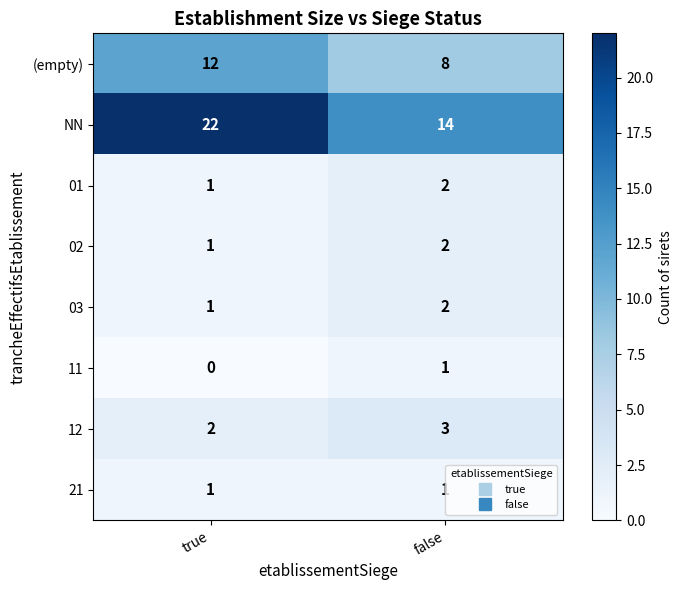

Reading left to right, what are all the values shown in this chart?

(empty): 12	8
NN: 22	14
01: 1	2
02: 1	2
03: 1	2
11: 0	1
12: 2	3
21: 1	1